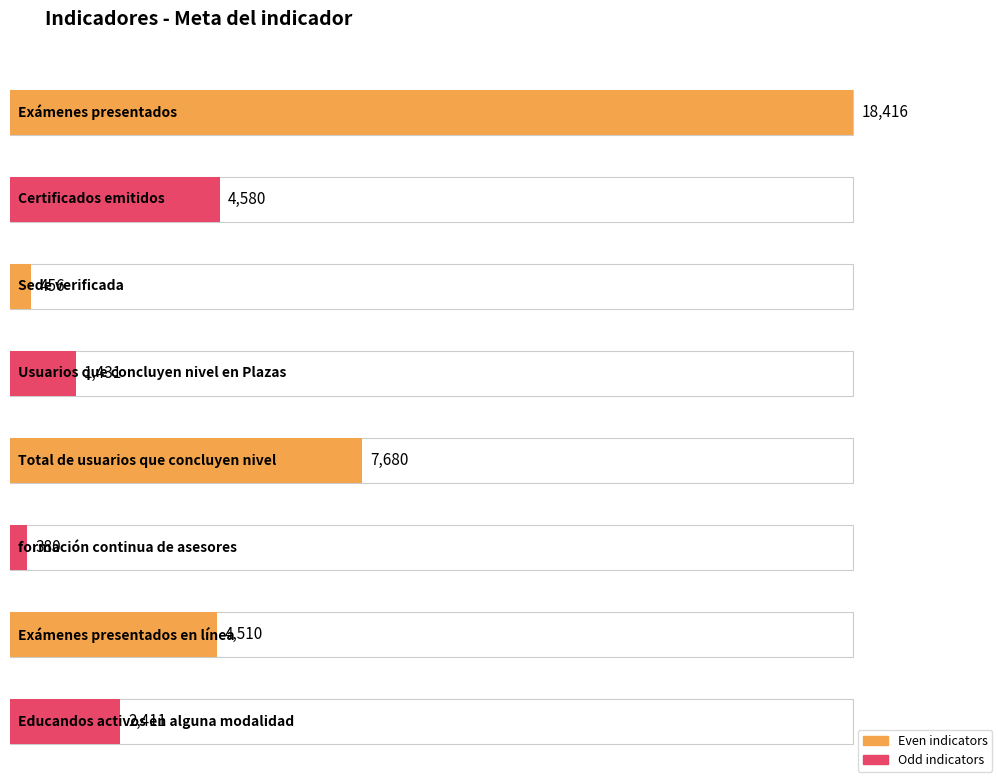

Is it true that the value at Sede verificada is 456?

True